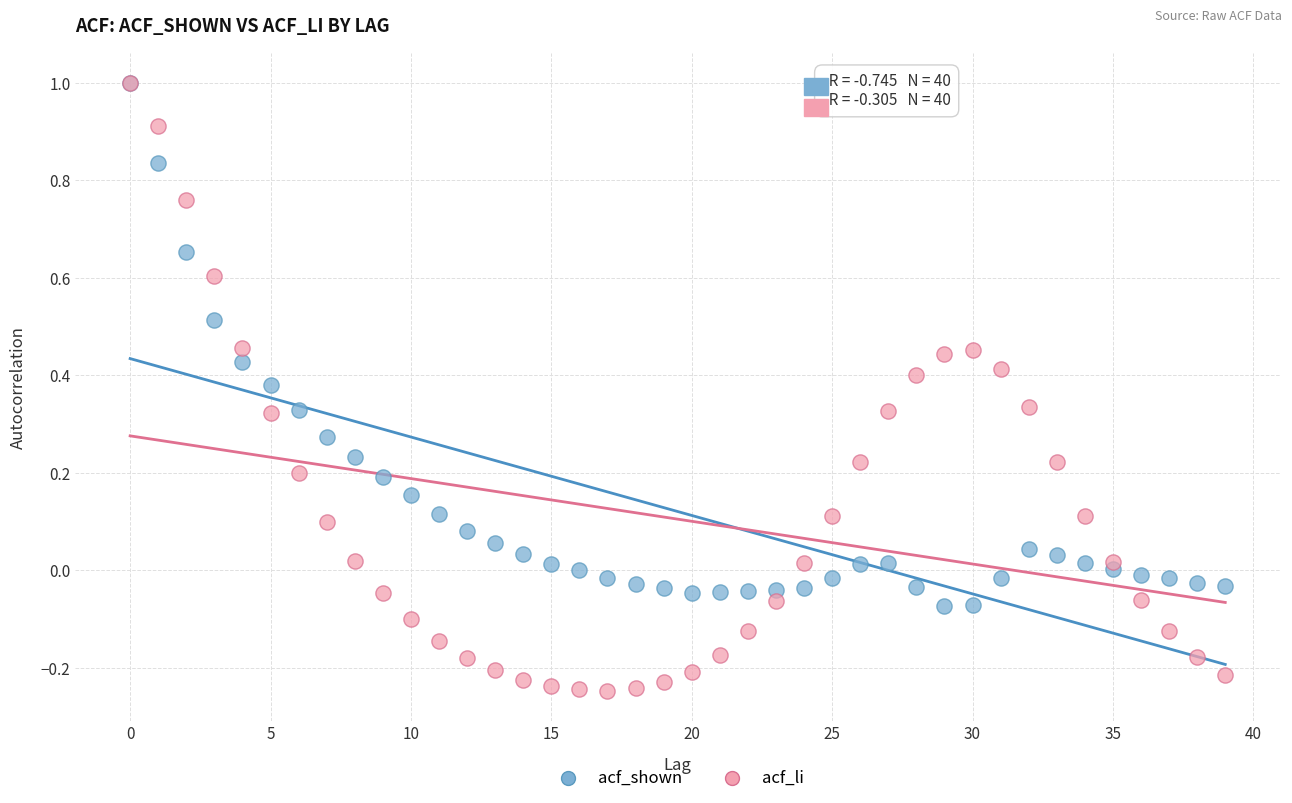

Which series contains the lowest Y value?

acf_li